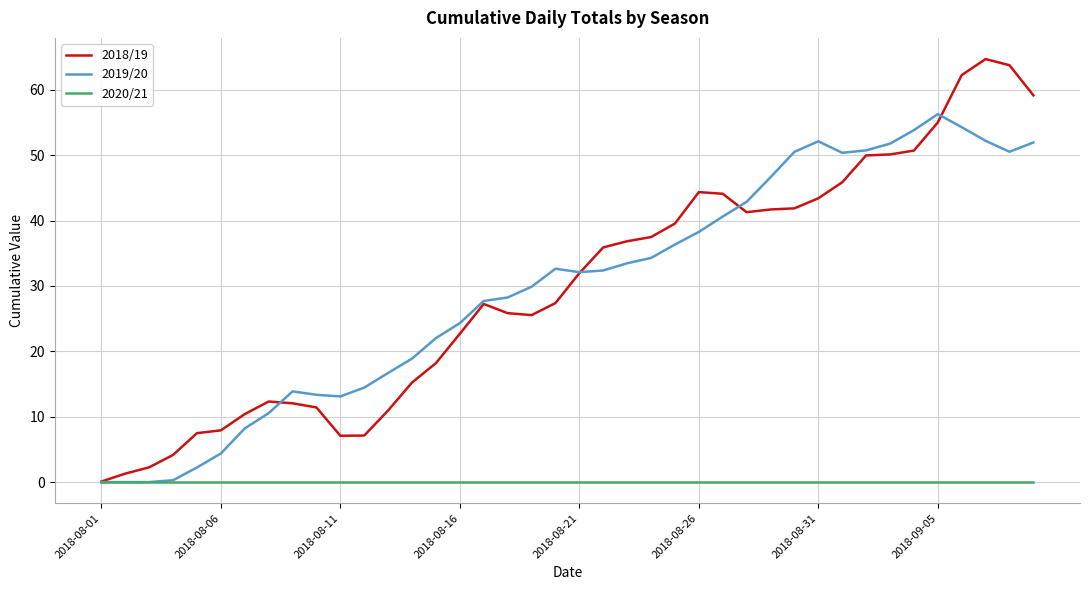

Which series has the widest spread of values?

2018/19